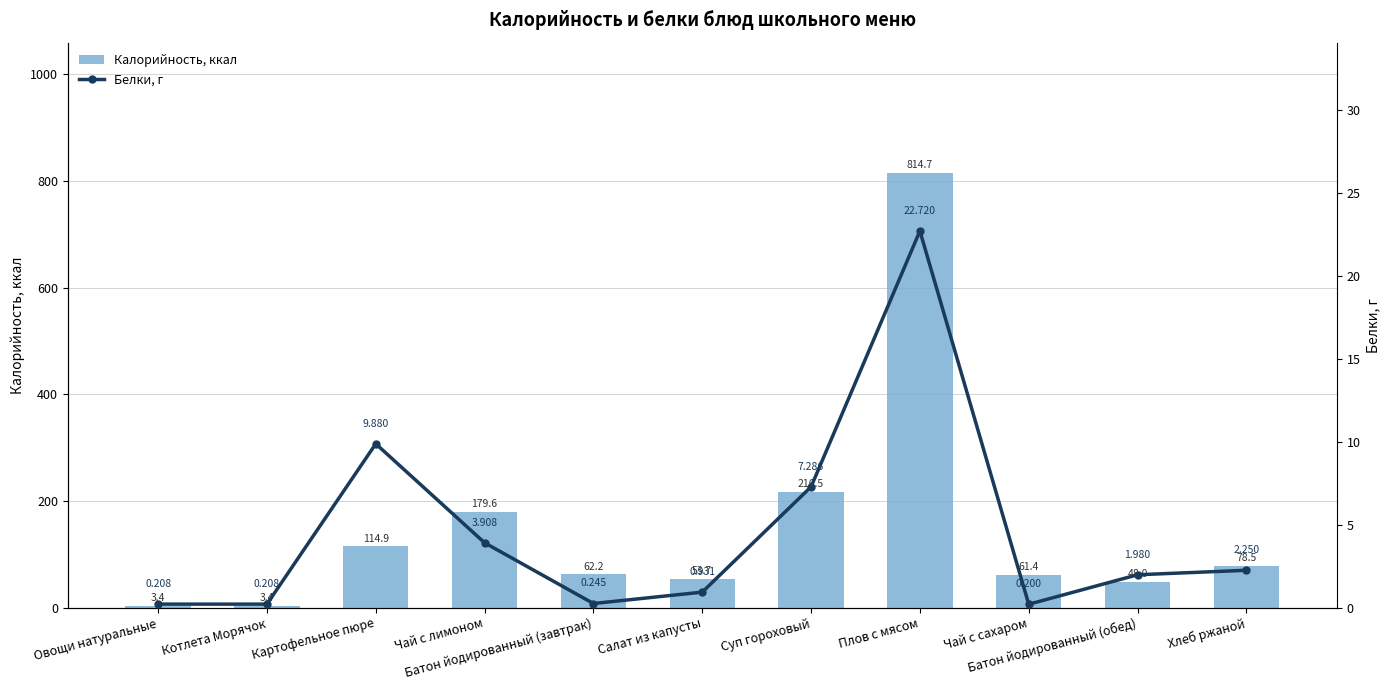

At Хлеб ржаной, list the series in order from largest to smallest.

Калорийность, ккал, Белки, г